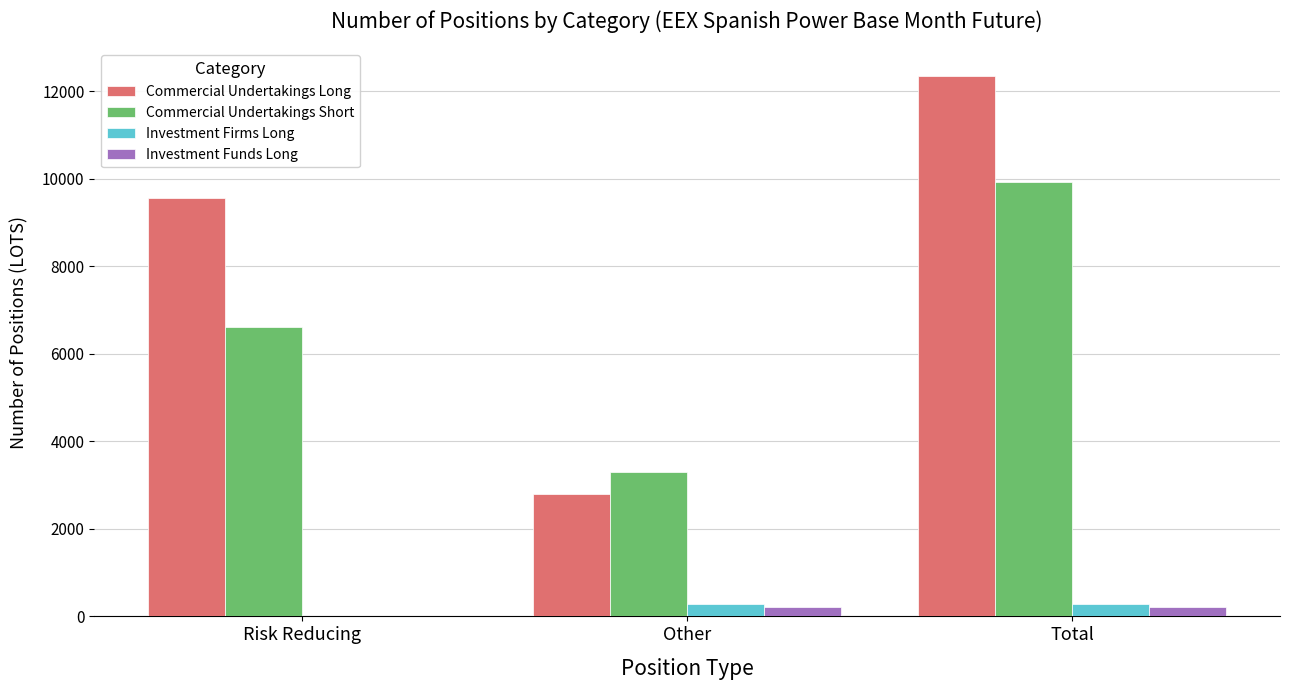

How many positive values does the Investment Firms Long series have?

2